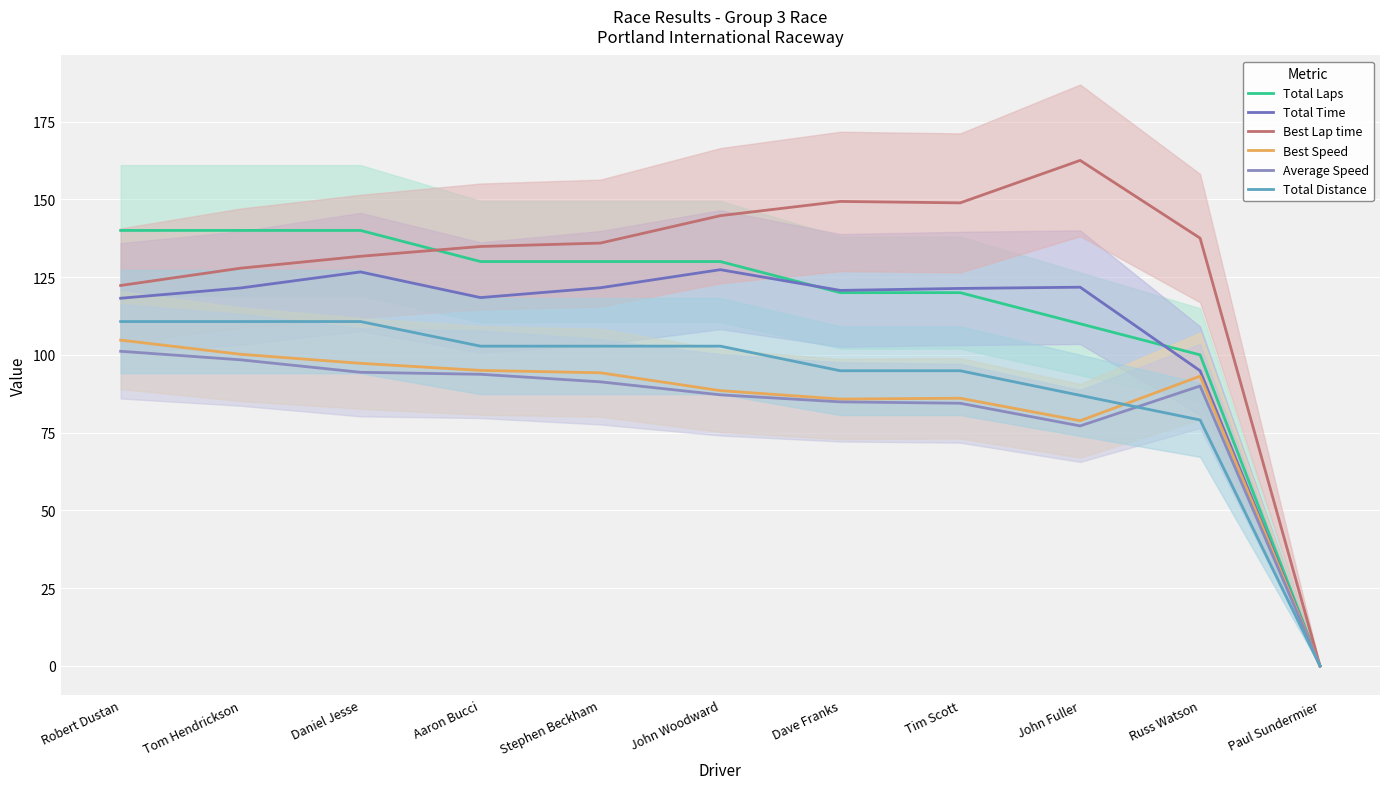

Is the value of Best Speed at John Fuller greater than the value of Best Lap time at Stephen Beckham?

No